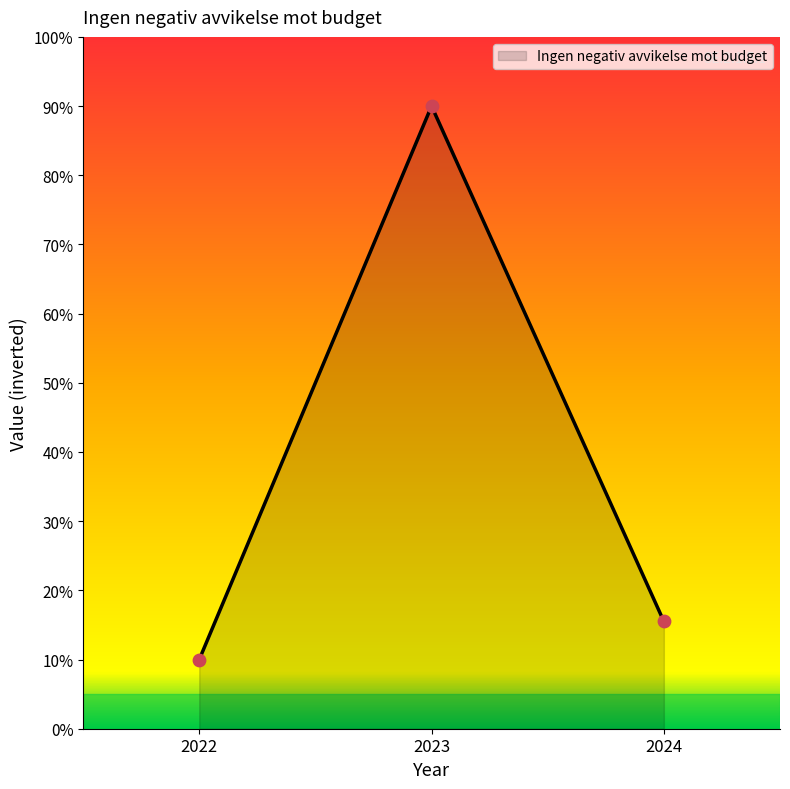

Which has a higher value, 2023 or 2024?

2023